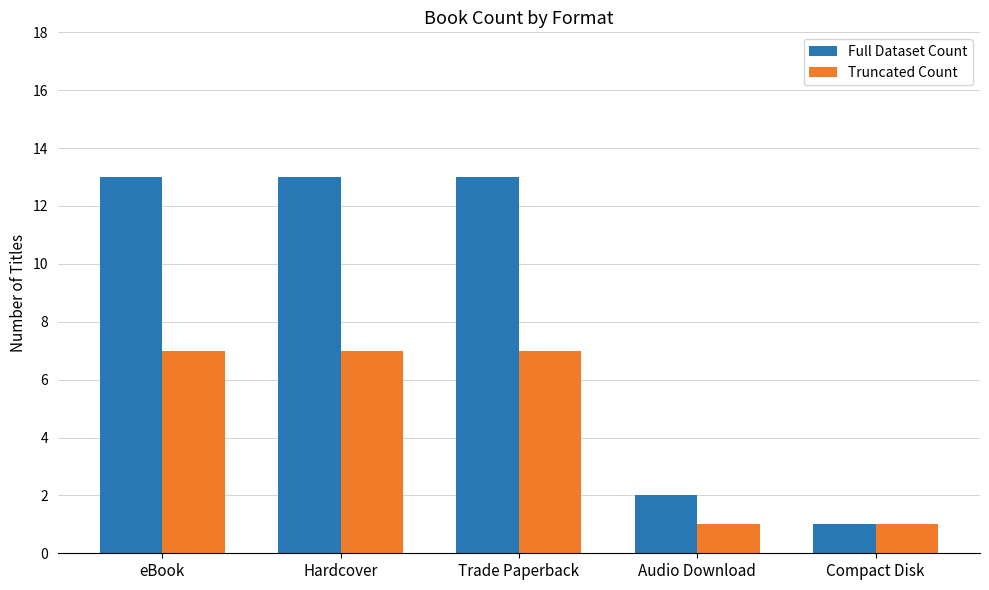

Which series has the largest range (max minus min)?

Full Dataset Count